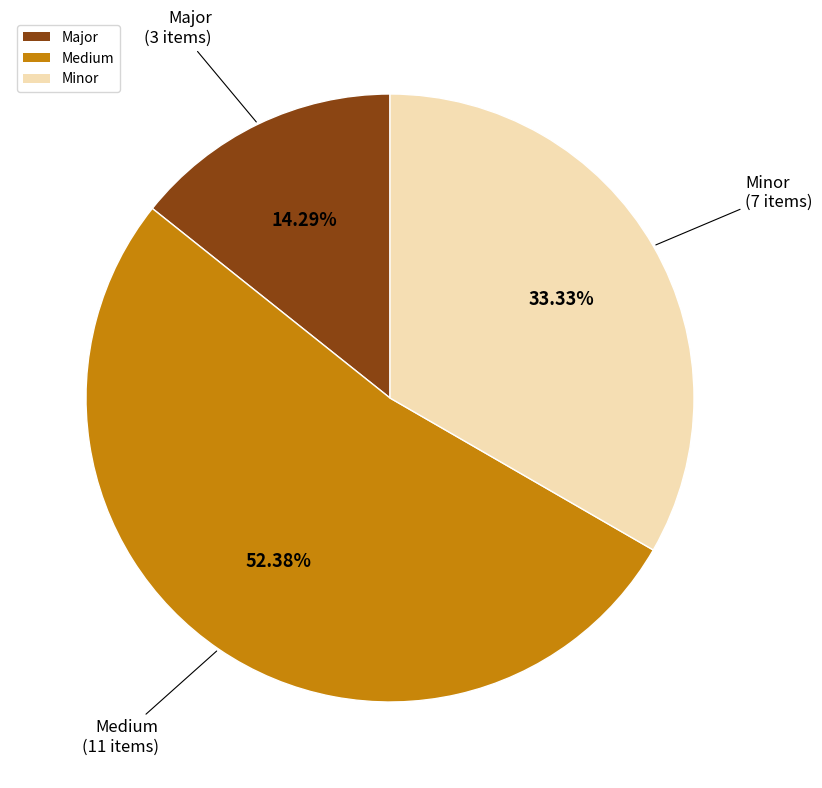

To the nearest percent, what is the difference between the largest and smallest slice percentages?

38%